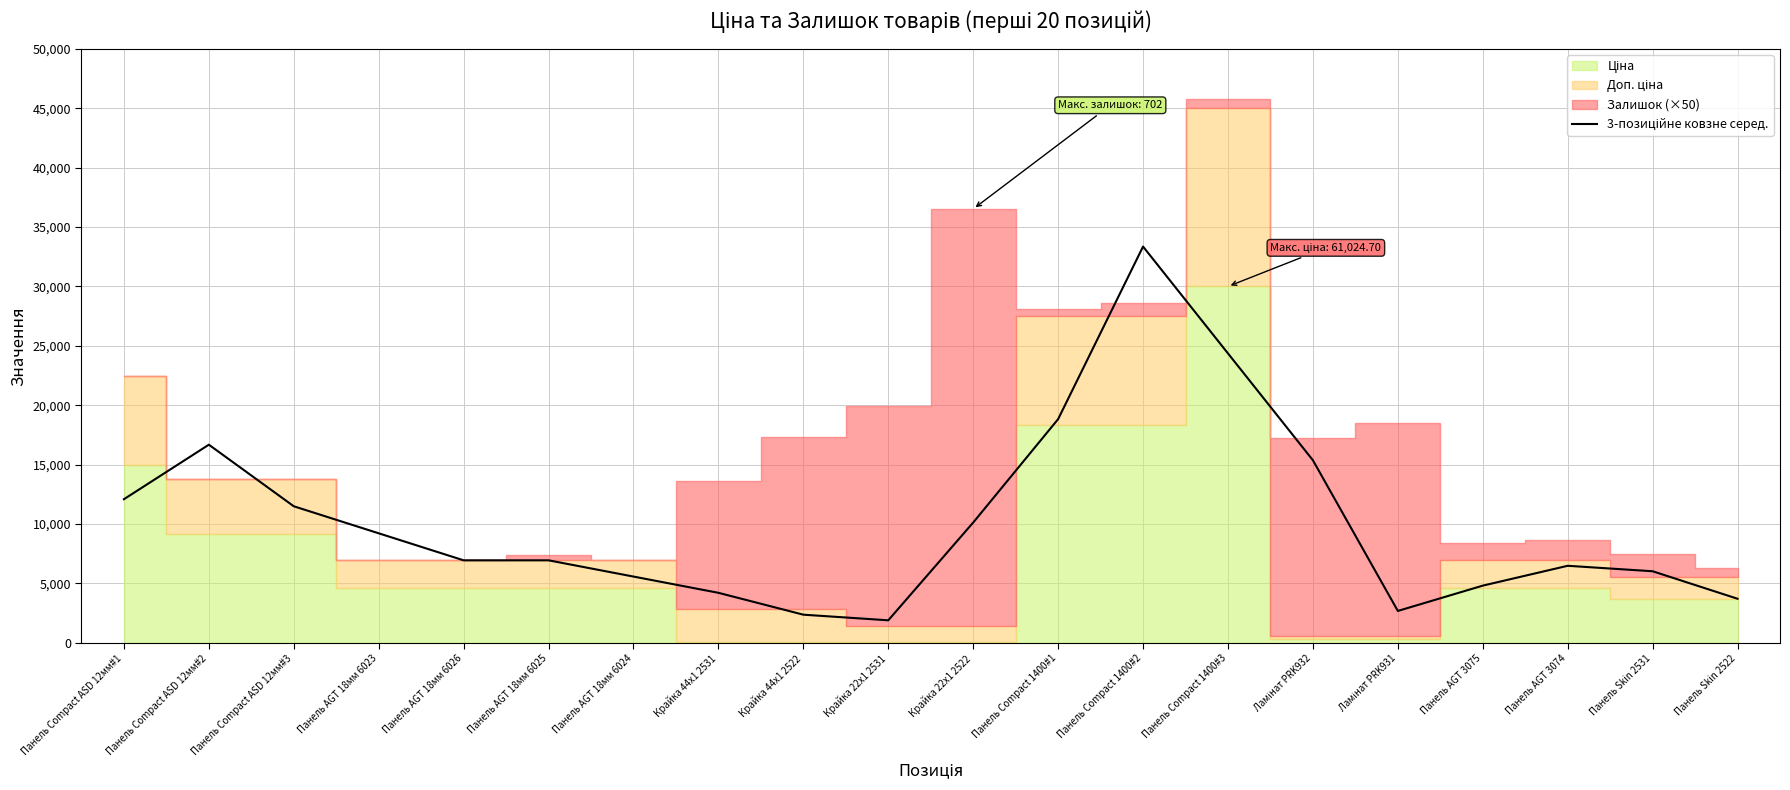

The value at Панель AGT 18мм 6026 is 6944.1. True or false?

True